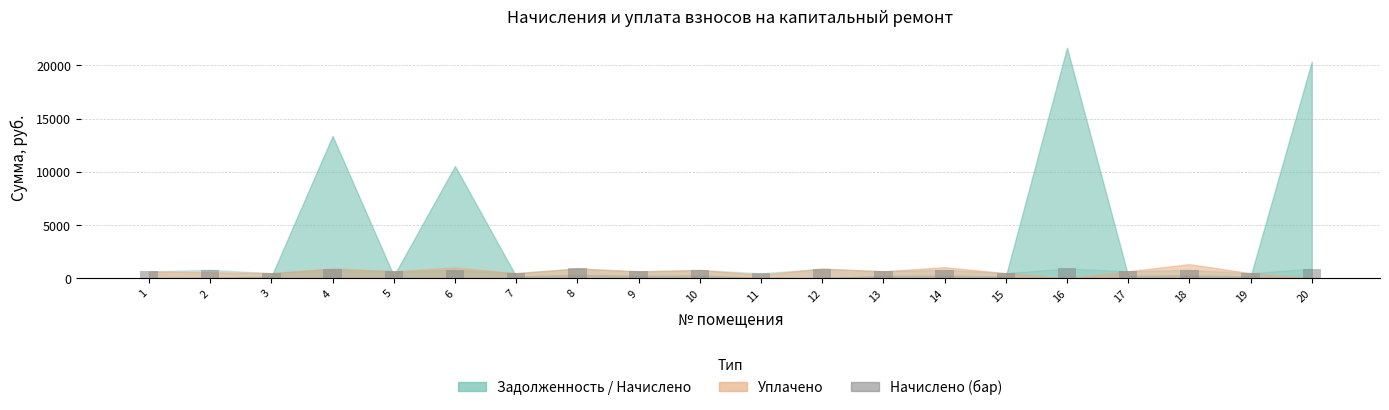

How many data points are less than 763?

10